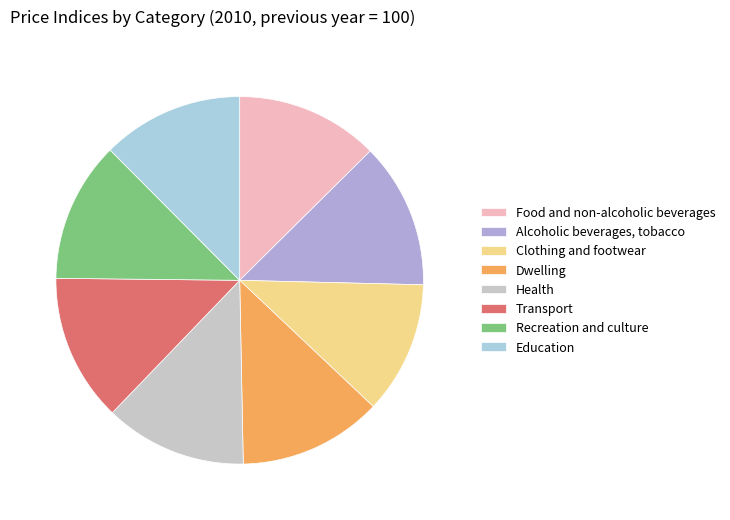

Combined, do Recreation and culture and Transport account for over 50%?

No